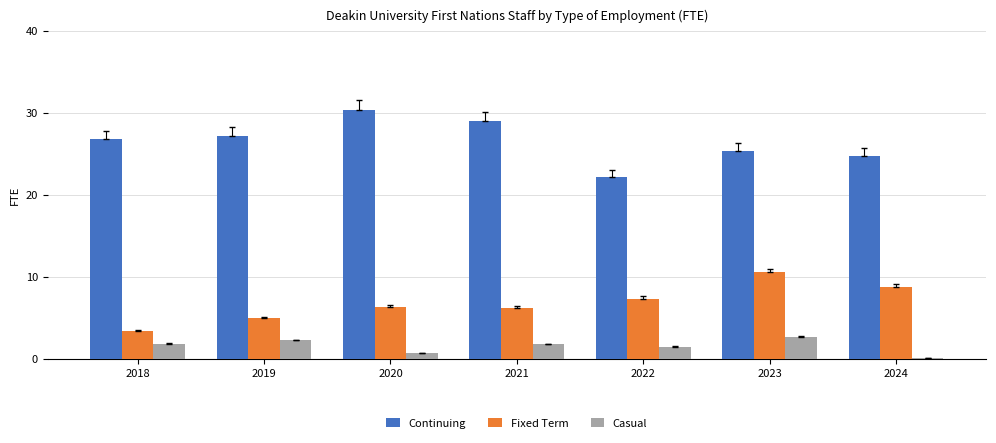

Which series has the largest total across all categories?

Continuing